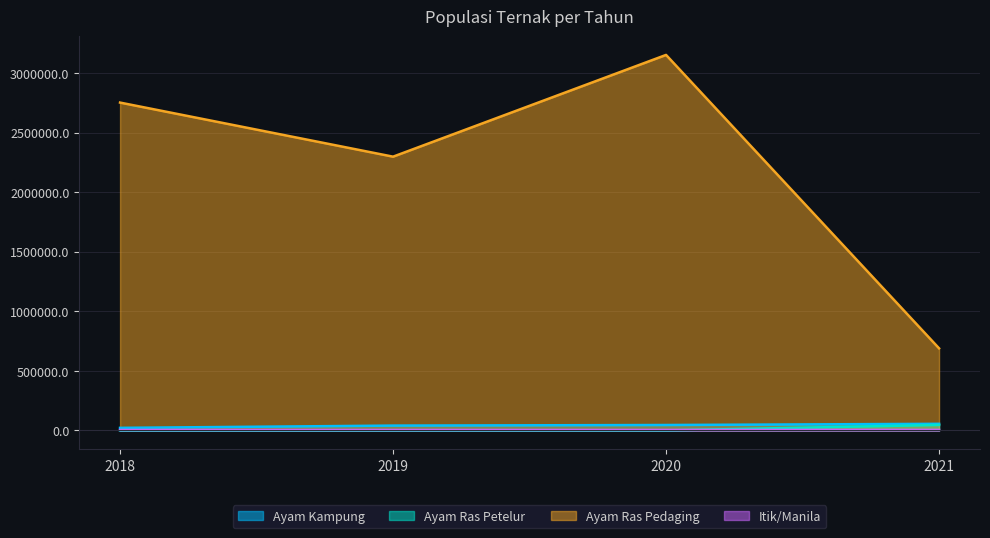

True or false: Ayam Ras Petelur and Ayam Kampung intersect in this chart.

False